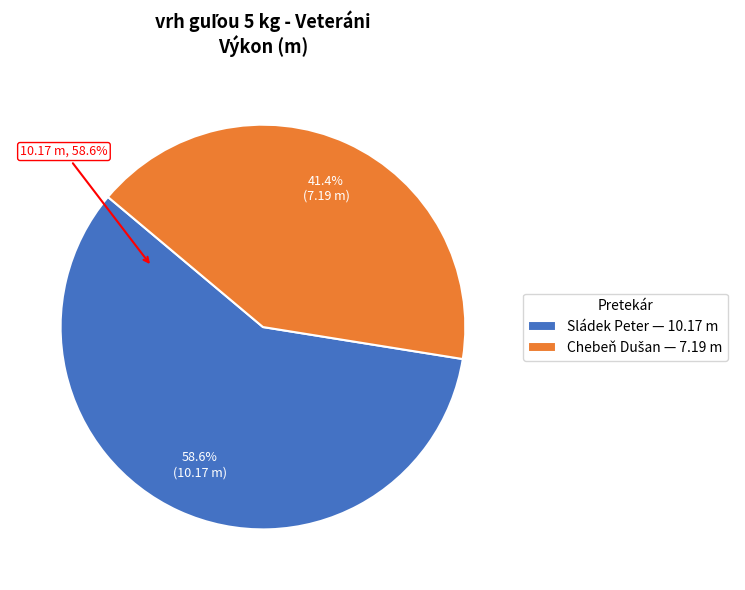

True or false: Sládek Peter accounts for 68% of the total.

False